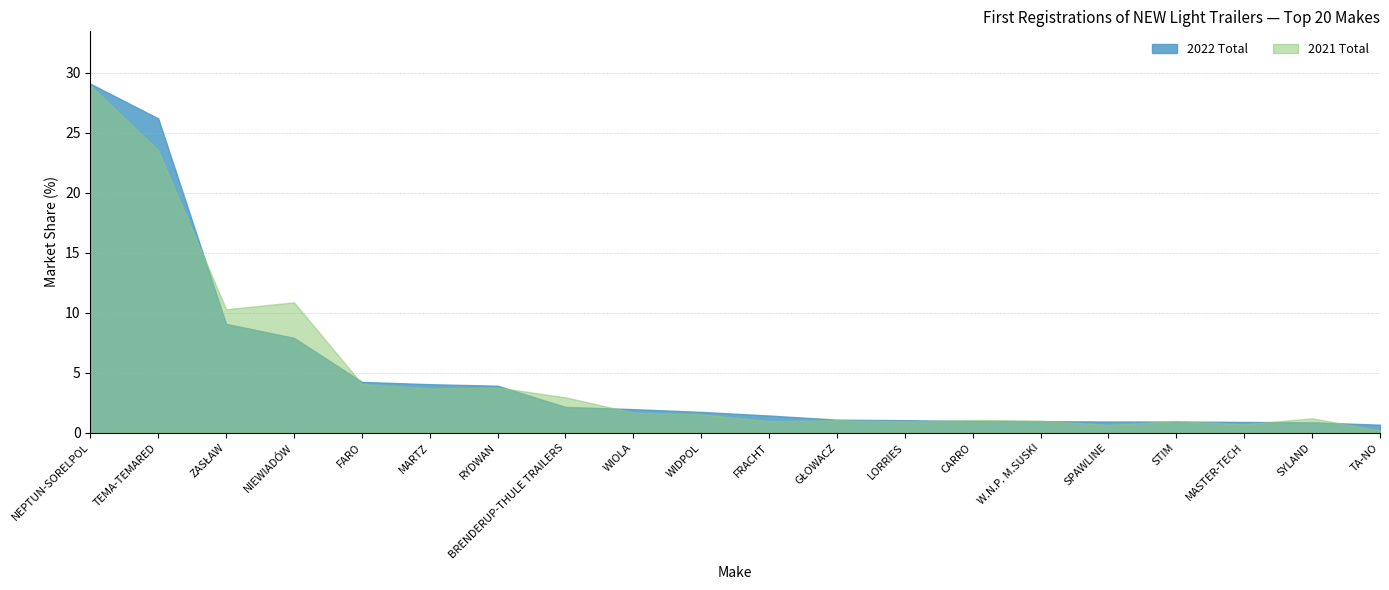

List the labels in order of 2021 Total value, largest first.

NEPTUN-SORELPOL, TEMA-TEMARED, NIEWIADÓW, ZASŁAW, FARO, RYDWAN, MARTZ, BRENDERUP-THULE TRAILERS, WIOLA, WIDPOL, SYLAND, CARRO, GŁOWACZ, W.N.P. M.SUSKI, STIM, FRACHT, LORRIES, MASTER-TECH, SPAWLINE, TA-NO